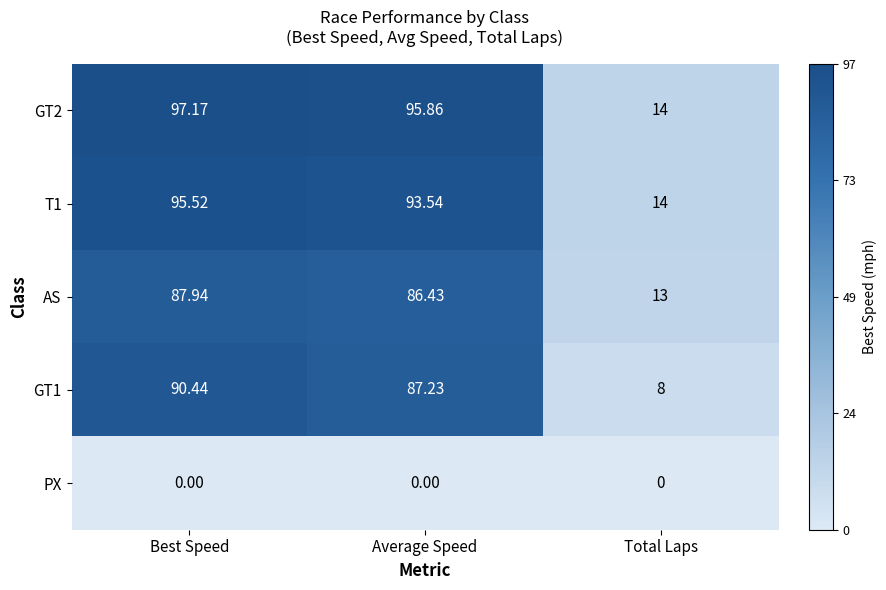

At which category does the chart reach its peak across all series?

Best Speed